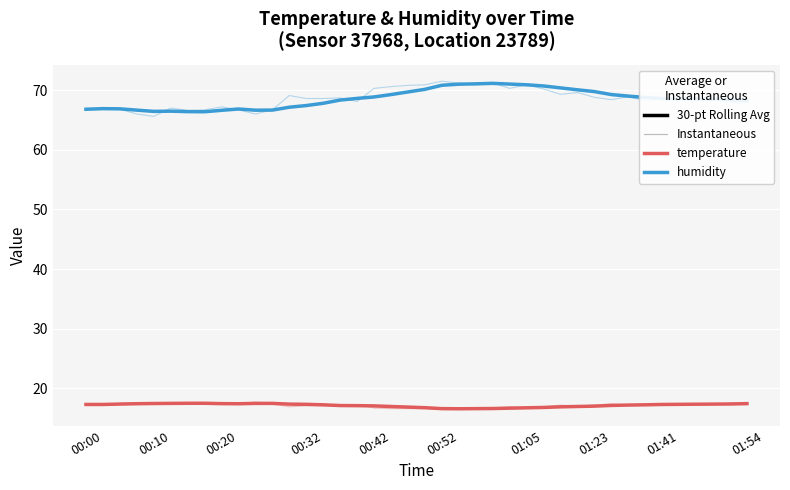

How many values in the humidity series exceed 68?

25